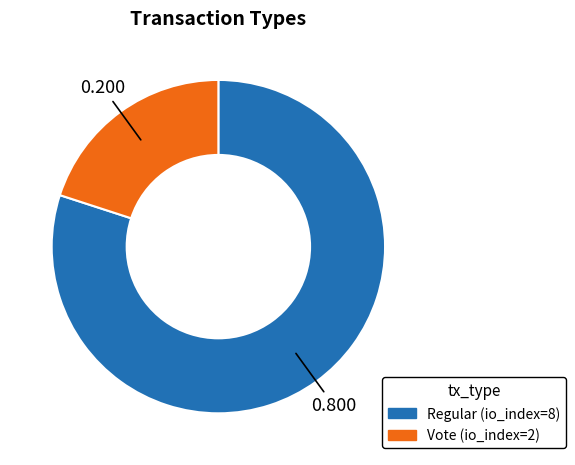

Do Regular (io_index=8) and Vote (io_index=2) together represent more than half of the pie?

Yes